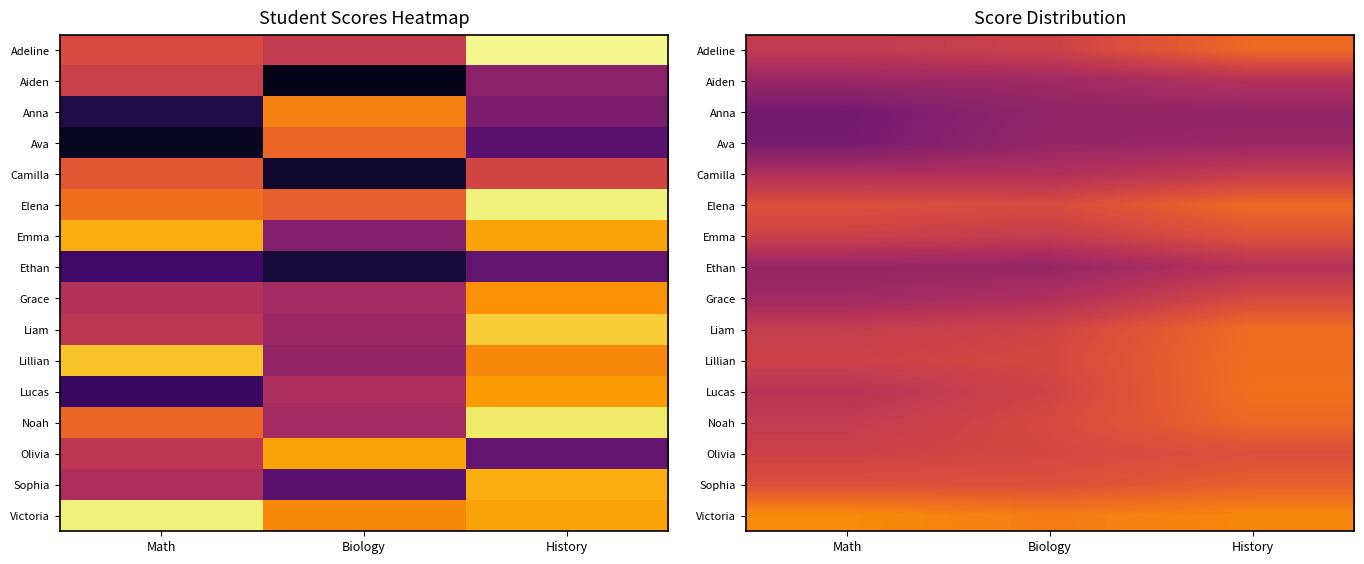

At which category is the sum across all series the highest?

History